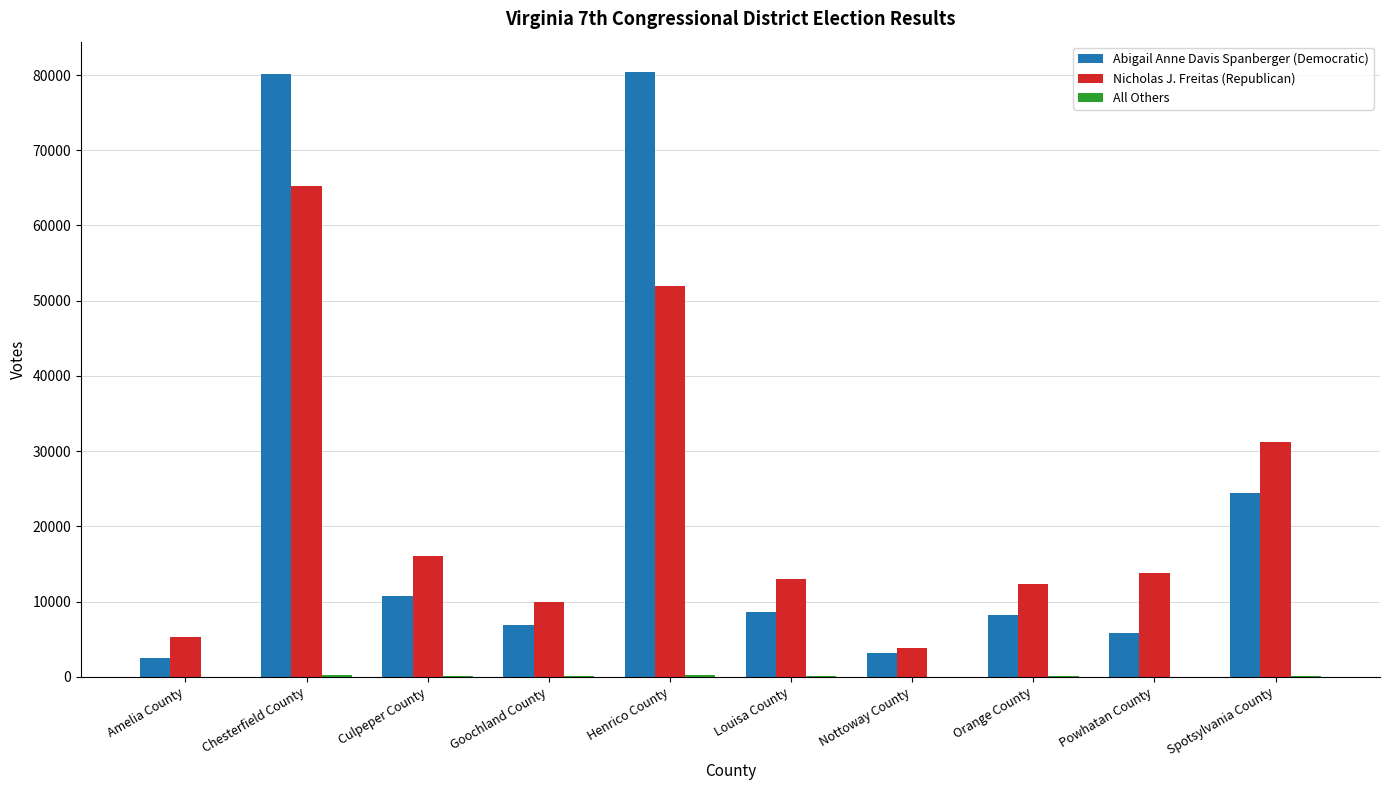

True or false: Nicholas J. Freitas (Republican) has a value of 51966 at Henrico County.

True